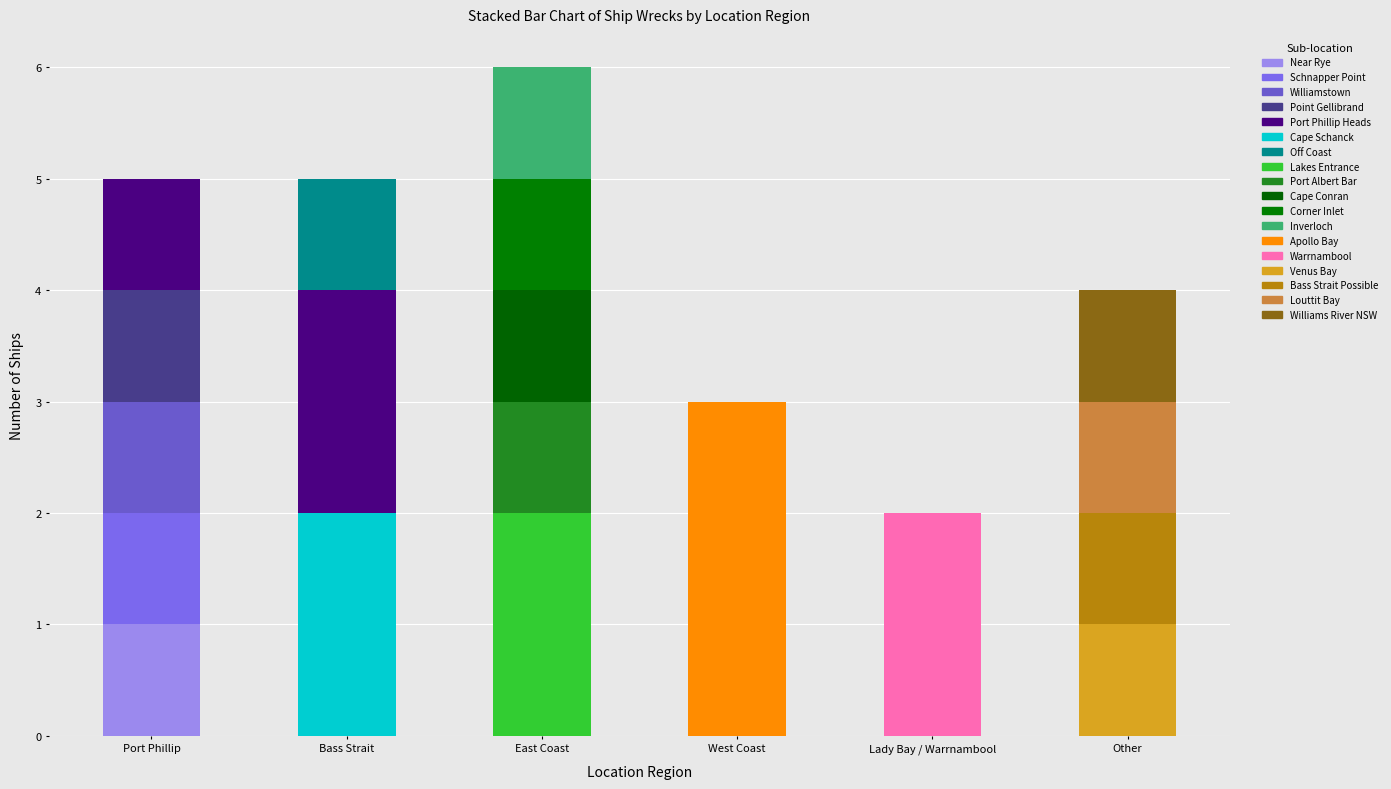

Is it true that the value at Bass Strait is 5?

True